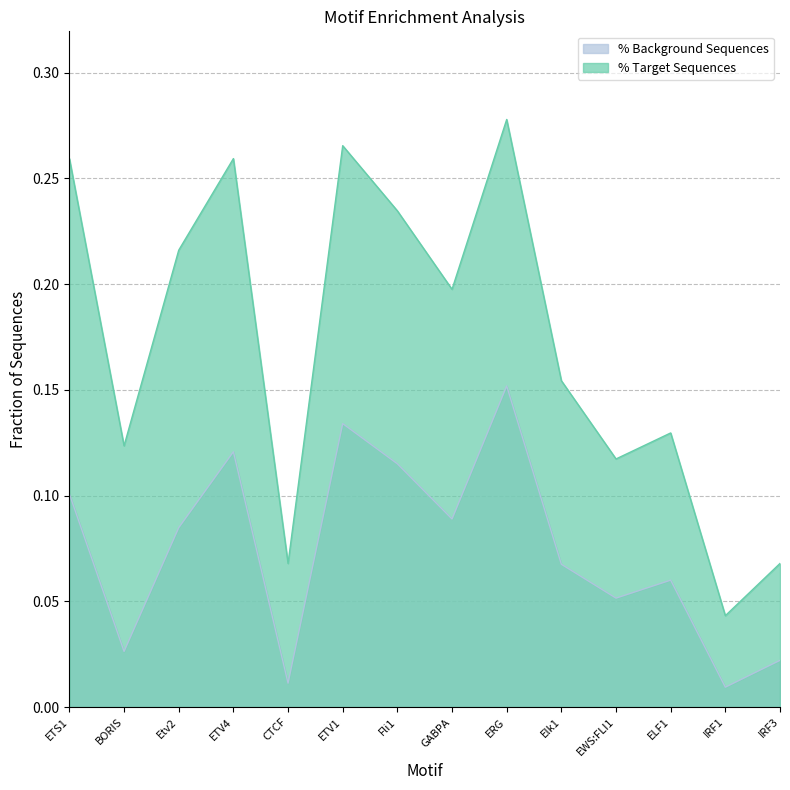

Count the number of categories in the chart.

14